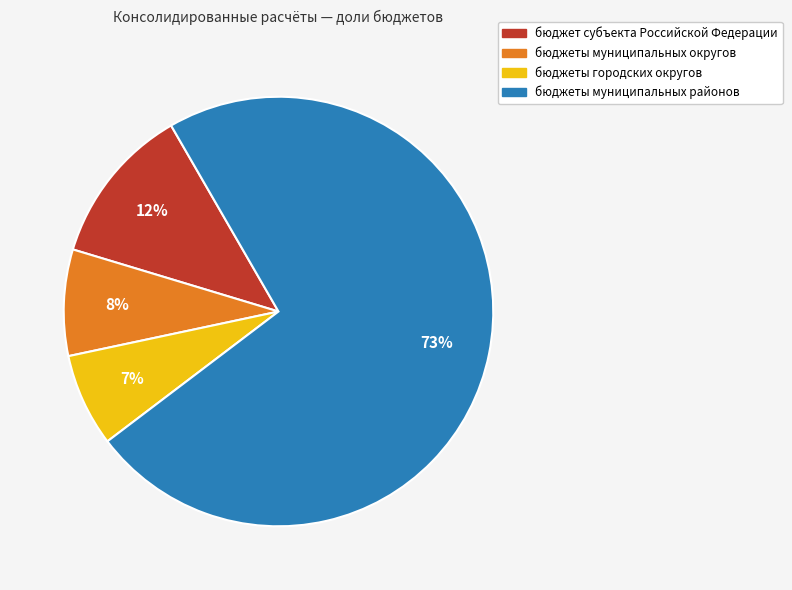

Is the sum of бюджеты городских округов and бюджеты муниципальных округов greater than half?

No